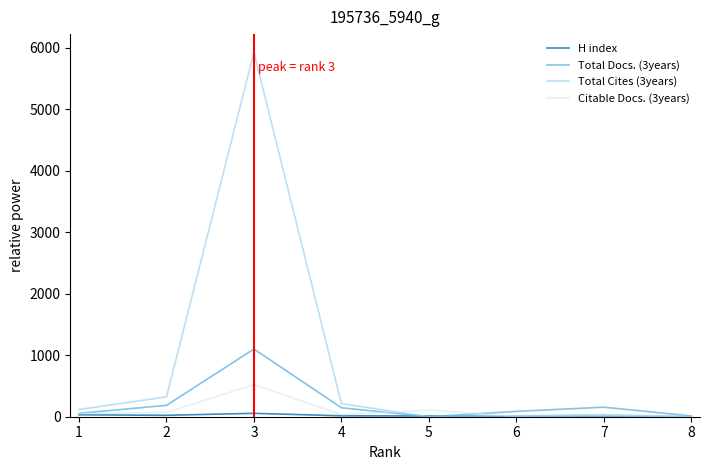

At which category is the sum across all series the highest?

3